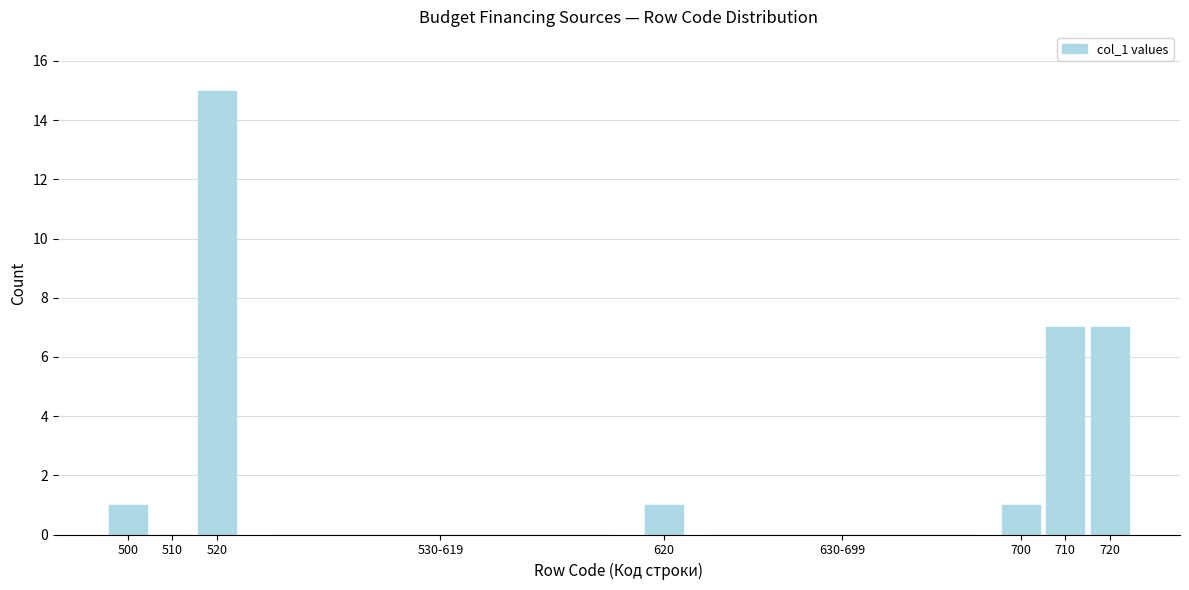

Reading right to left, what are all the values shown in this chart?

720=7	710=7	700=1	630-699=0	620=1	530-619=0	520=15	510=0	500=1